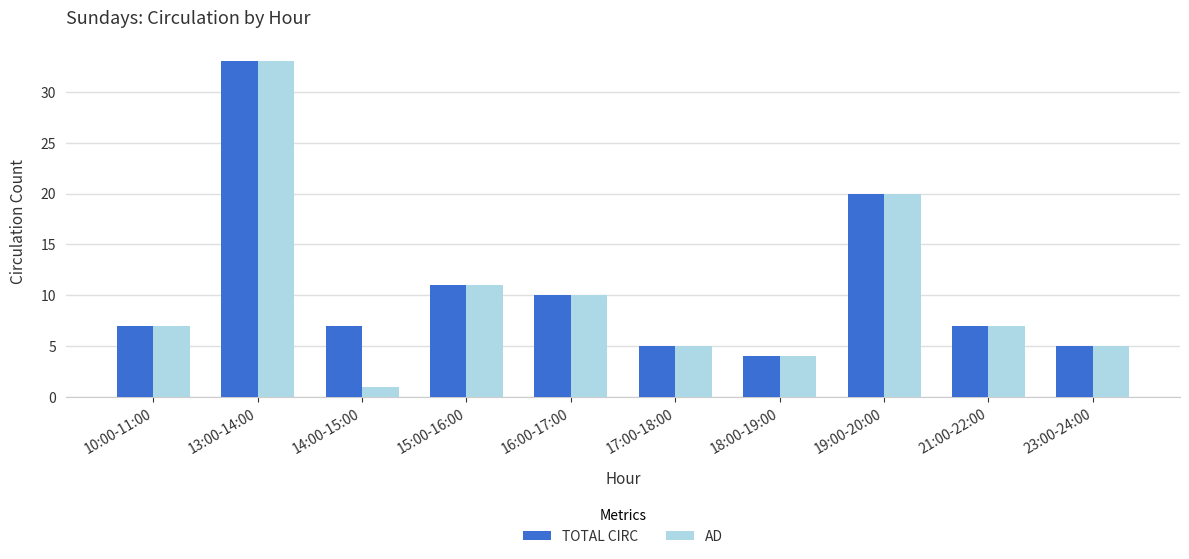

Reading left to right, extract all data points from this chart.

TOTAL CIRC: 10:00-11:00=7	13:00-14:00=33	14:00-15:00=7	15:00-16:00=11	16:00-17:00=10	17:00-18:00=5	18:00-19:00=4	19:00-20:00=20	21:00-22:00=7	23:00-24:00=5
AD: 10:00-11:00=7	13:00-14:00=33	14:00-15:00=1	15:00-16:00=11	16:00-17:00=10	17:00-18:00=5	18:00-19:00=4	19:00-20:00=20	21:00-22:00=7	23:00-24:00=5